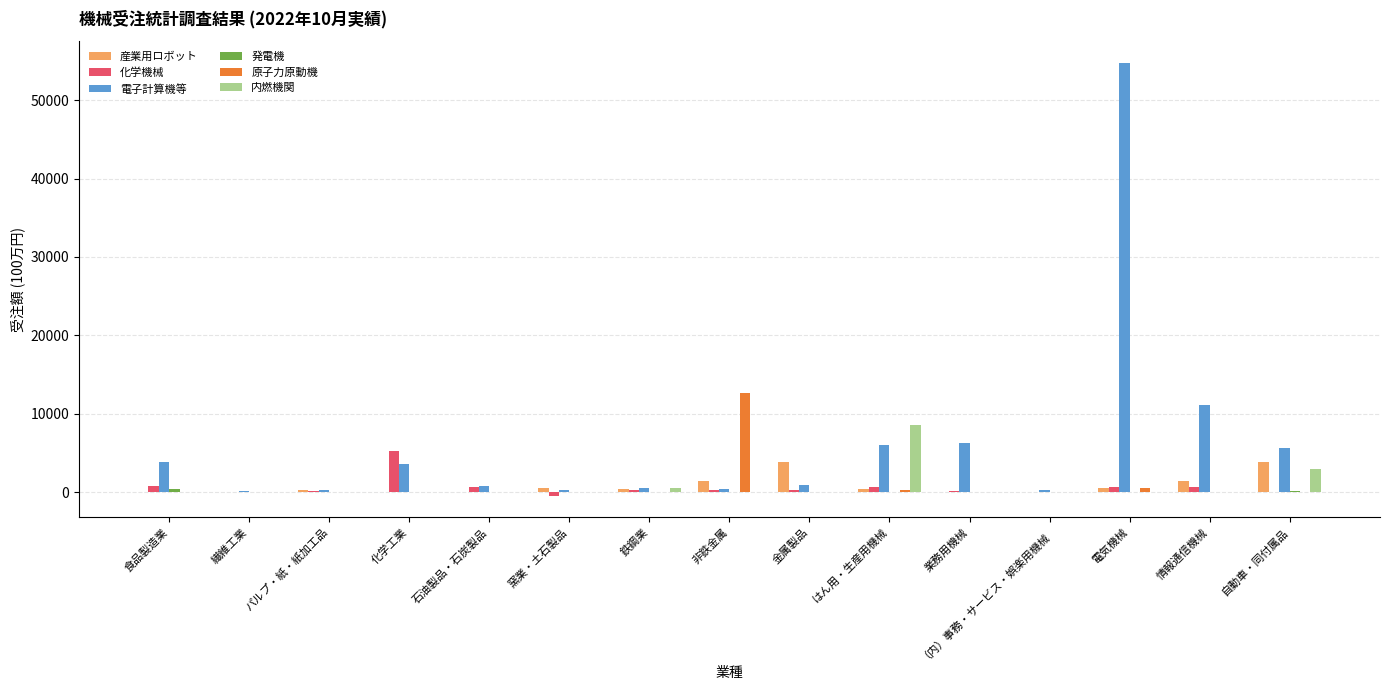

Which series changed the most between 化学工業 and 非鉄金属?

原子力原動機